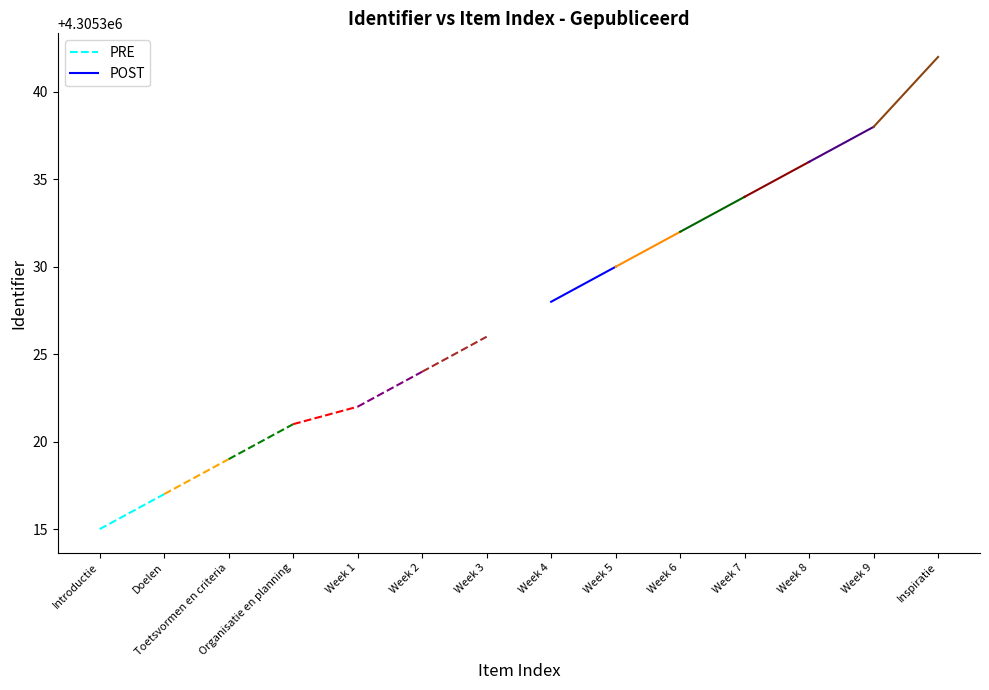

Which category has the lowest value in the PRE series?

Introductie